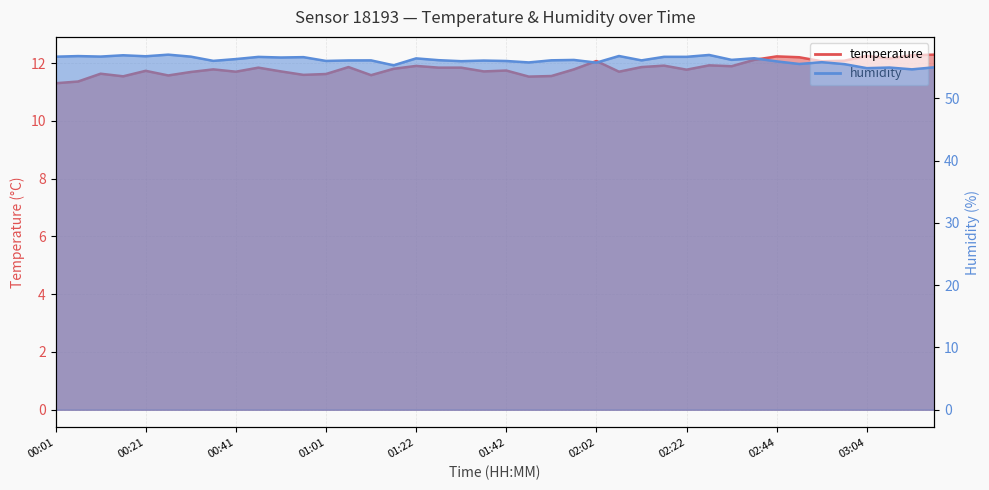

How many lines are shown in the chart?

2